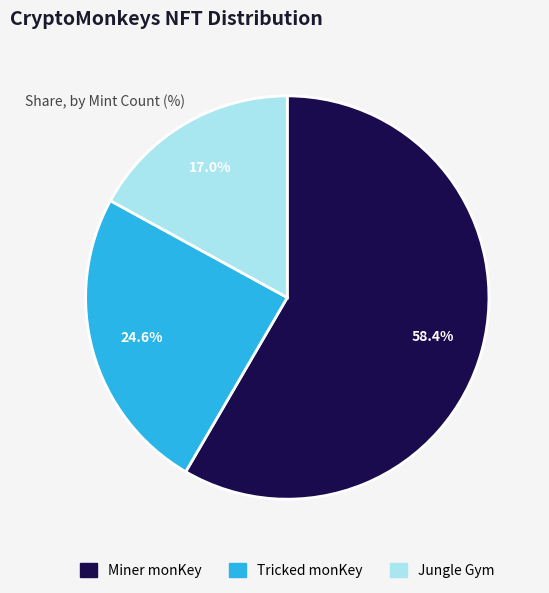

Combined, do Miner monKey and Jungle Gym account for over 50%?

Yes